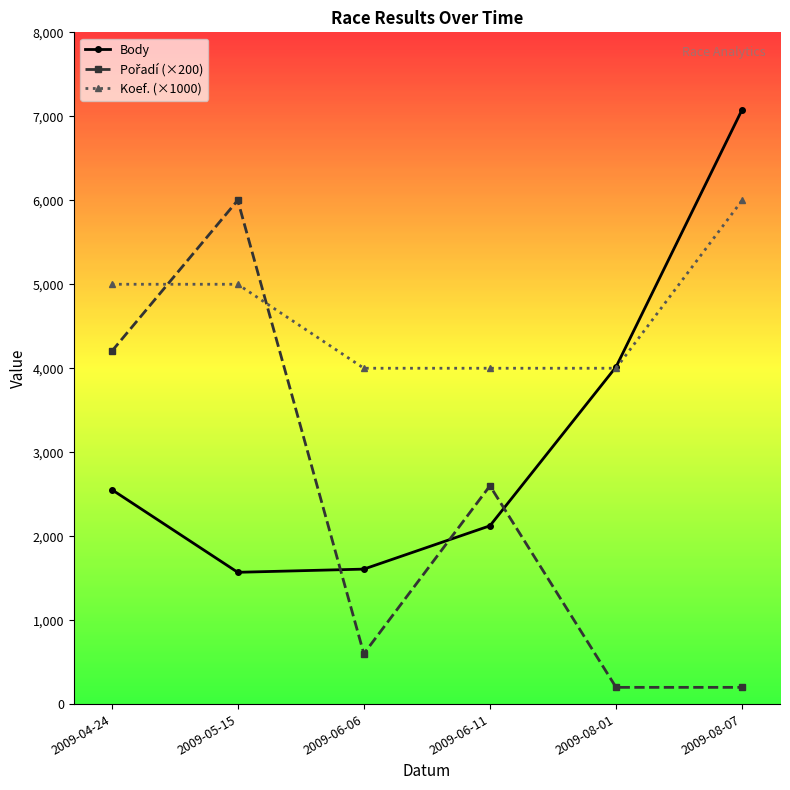

The value of Body at 2009-08-07 is 1770. True or false?

False